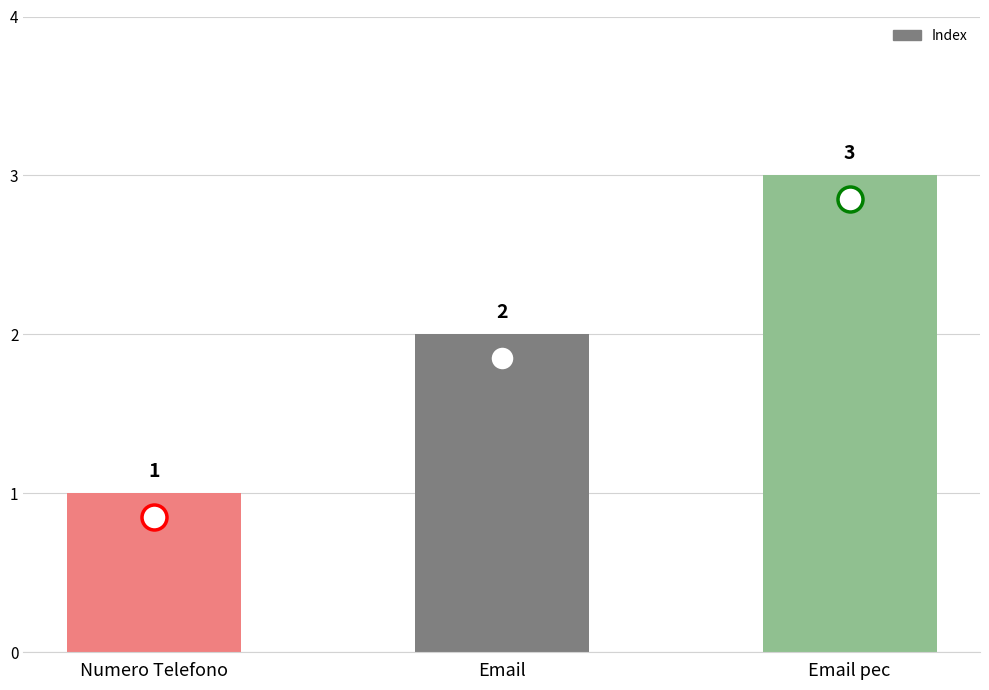

What position from the left is Numero Telefono?

1